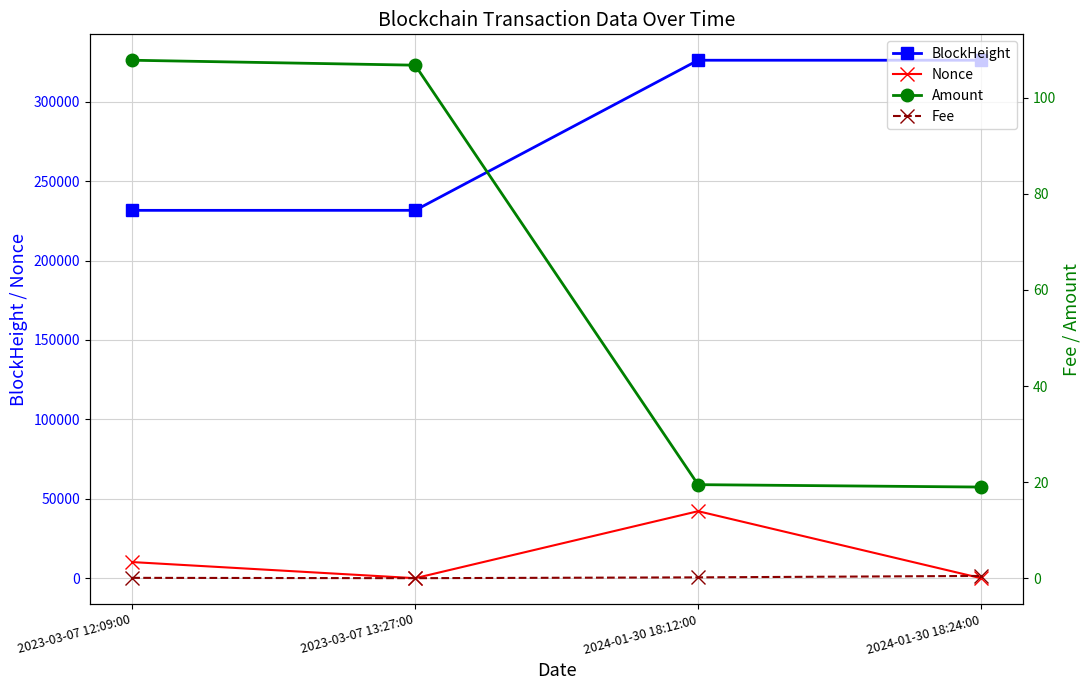

What is the sum of the Amount values at 2024-01-30 18:24:00 and 2024-01-30 18:12:00?

38.5